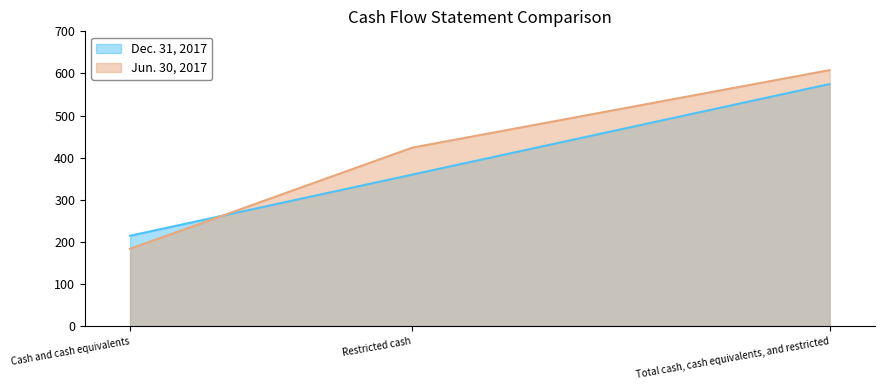

What is the minimum value for Dec. 31, 2017?

215